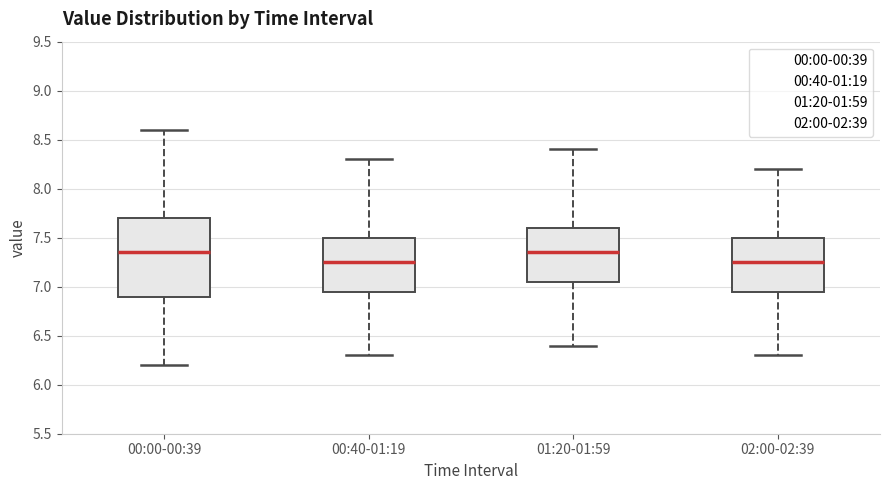

Comparing the boxes themselves (not the whiskers), which one is the tallest?

00:00-00:39